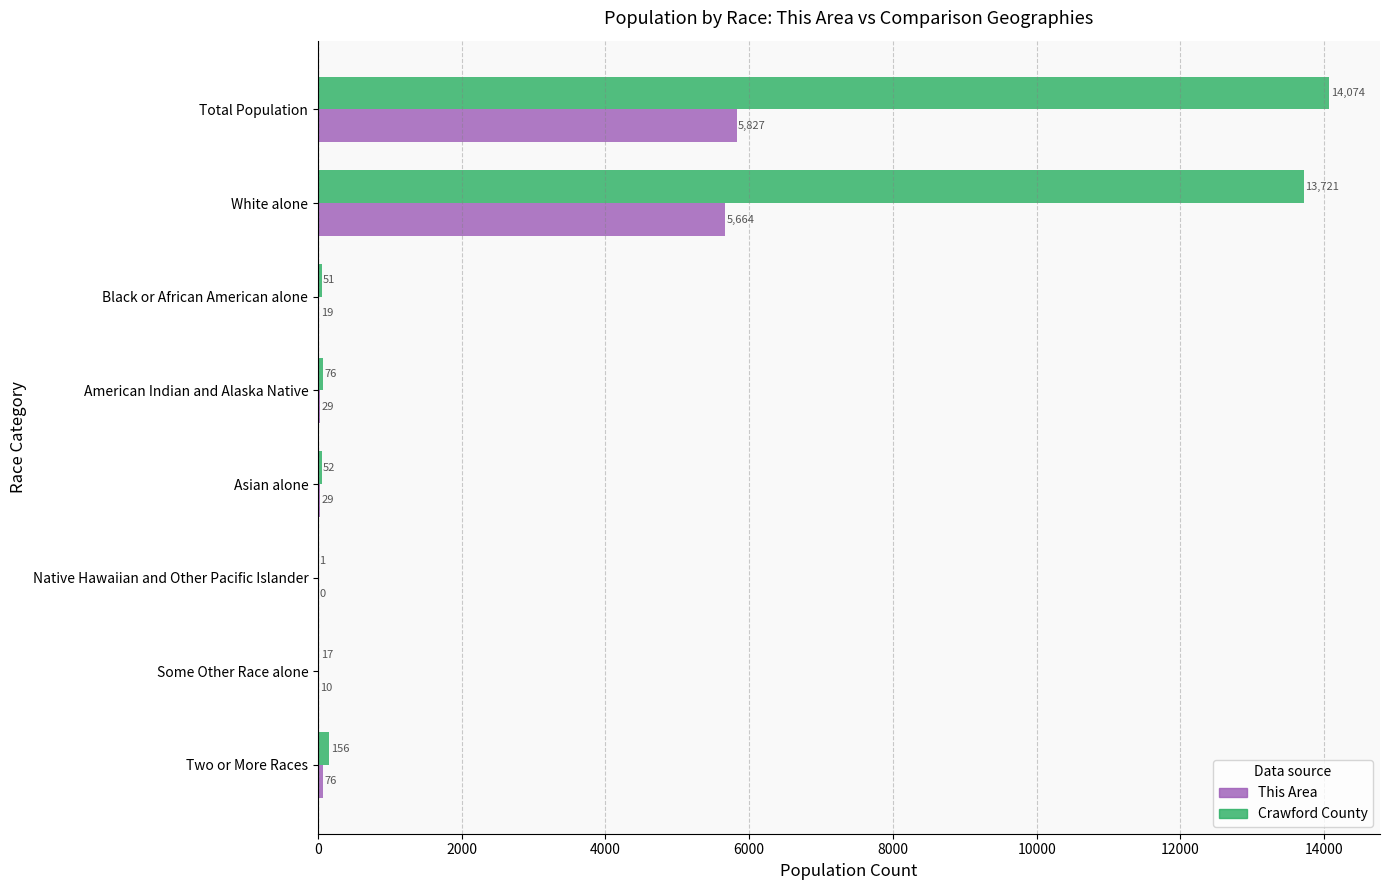

Where is This Area nearest to the value 2913?

White alone